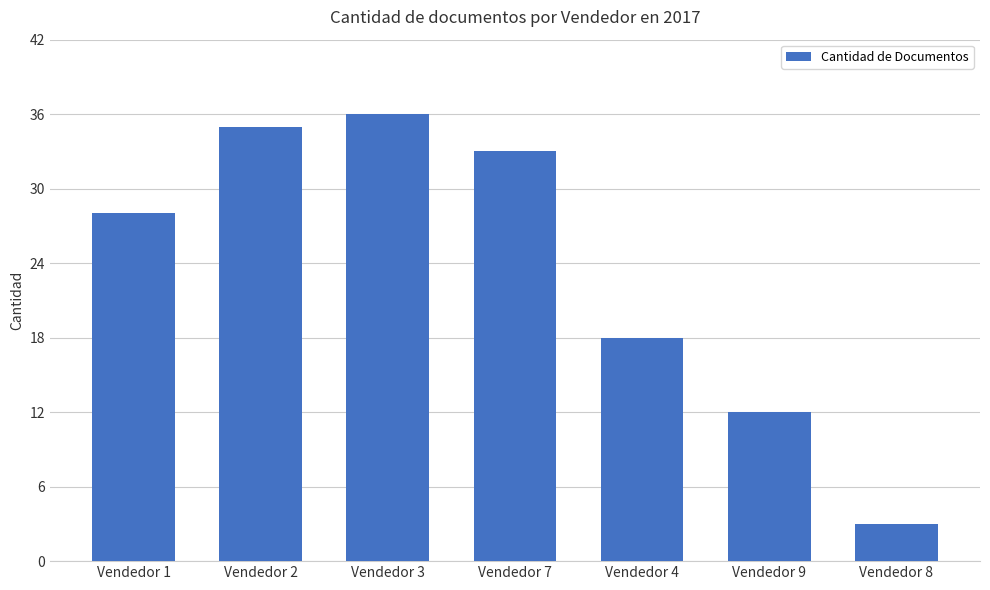

What is the greatest value displayed?

36